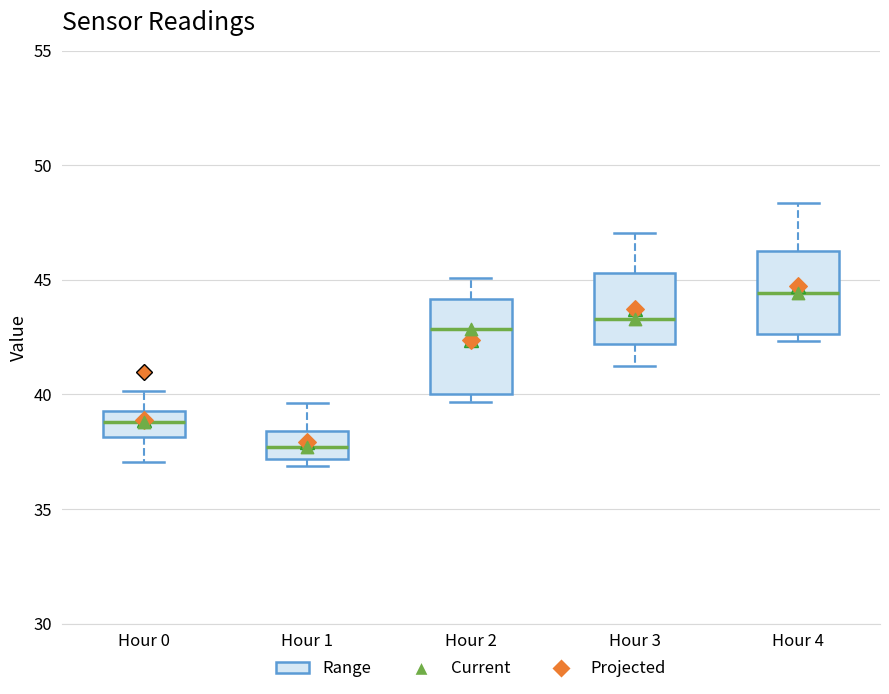

Reading left to right, transcribe this box plot: for each box, give where its median line is, the range the box spans, and where its two whiskers end, as read against the y-axis. The values are not printed on the chart, so give them approximately, as read against the axis.

Hour 0: median 39.0, box 38.0 to 39.5, whiskers 37.0 to 40.0
Hour 1: median 37.5, box 37.0 to 38.5, whiskers 37.0 (just below the box's lower edge) to 39.5
Hour 2: median 43.0, box 40.0 to 44.0, whiskers 39.5 to 45.0
Hour 3: median 43.5, box 42.0 to 45.5, whiskers 41.5 to 47.0
Hour 4: median 44.5, box 42.5 to 46.0, whiskers 42.5 (just below the box's lower edge) to 48.5